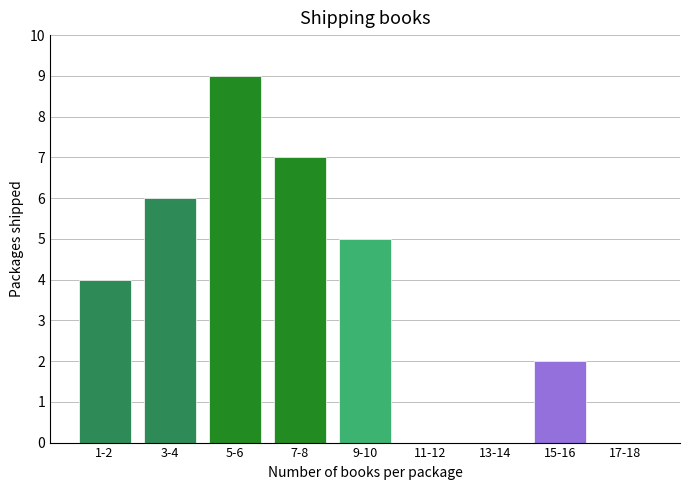

Reading right to left, extract all data points from this chart.

17-18=0	15-16=2	13-14=0	11-12=0	9-10=5	7-8=7	5-6=9	3-4=6	1-2=4